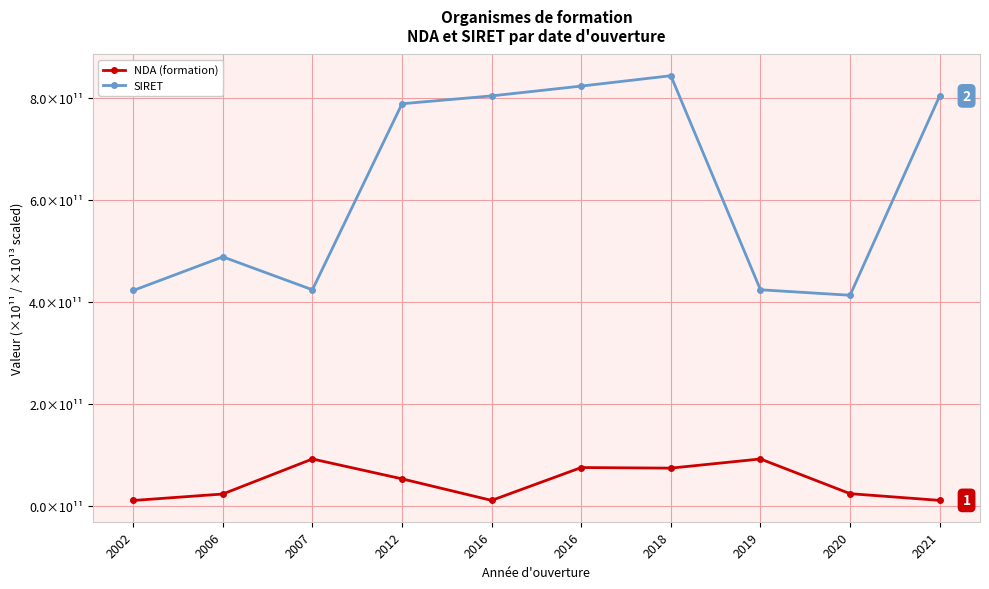

What are all the series names shown in the legend?

NDA (formation), SIRET